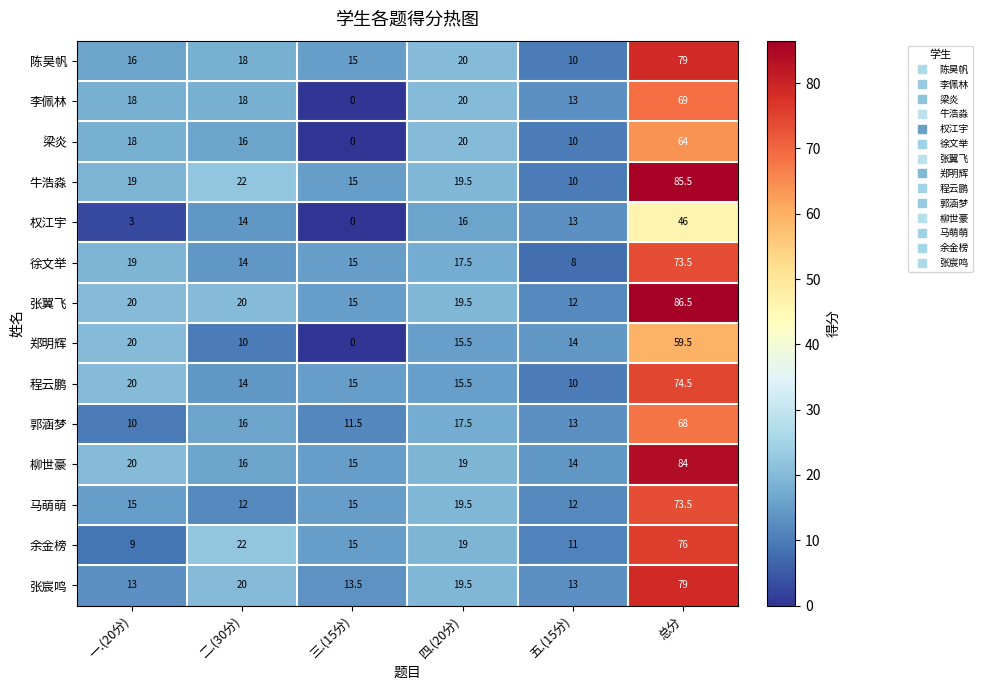

Is it true that 陈昊帆 equals 25.1 at 一.(20分)?

False